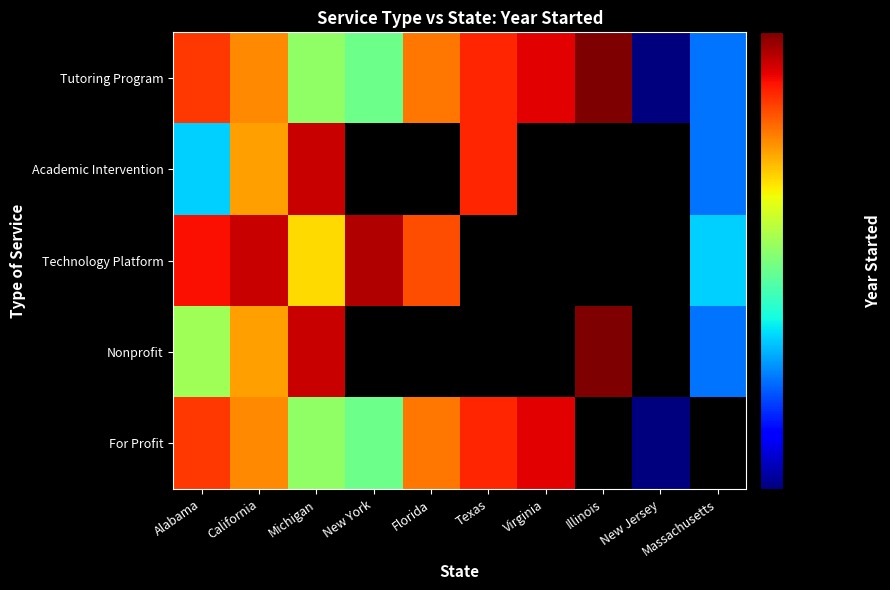

How many positive values does the Academic Intervention series have?

5